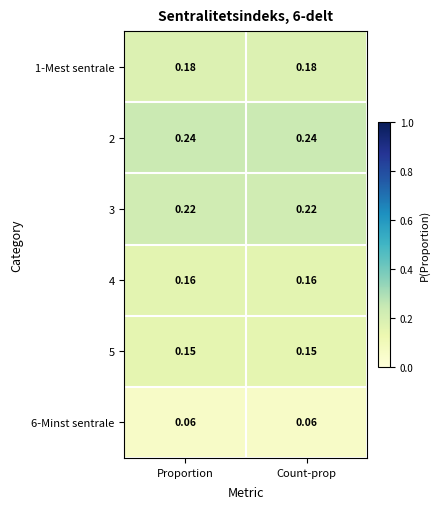

Count the number of data series in this chart.

6